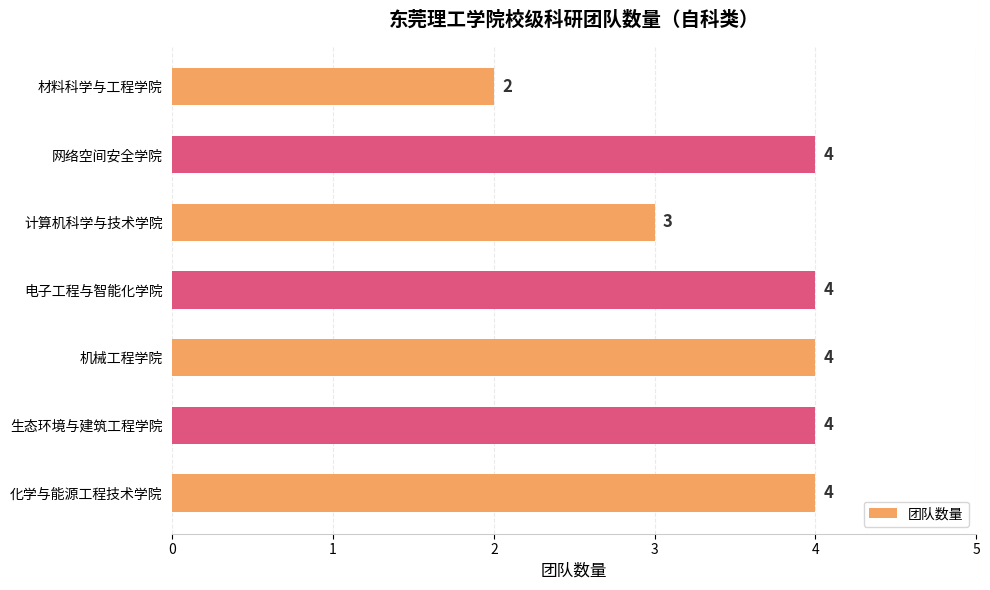

Where is the data nearest to the value 3?

计算机科学与技术学院